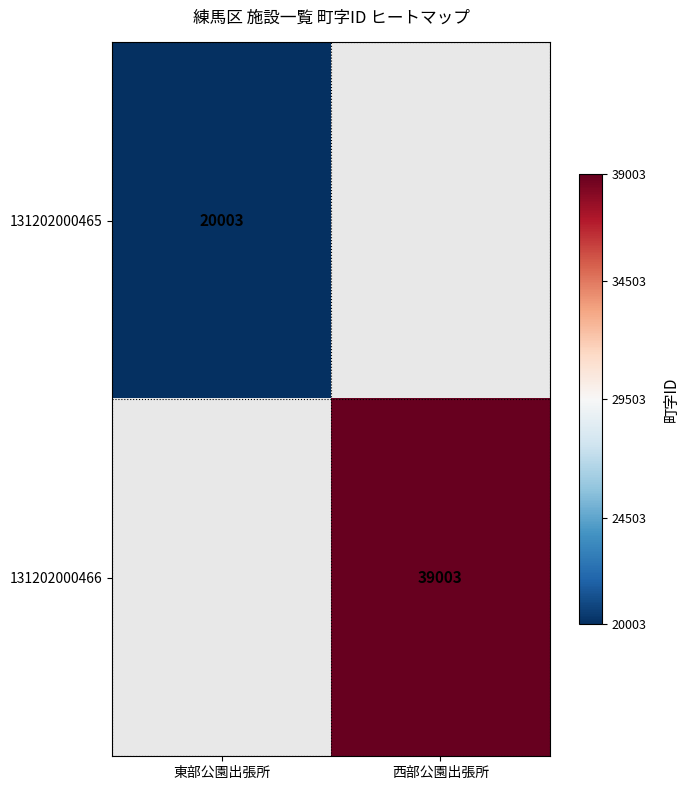

The value of 131202000465 at 東部公園出張所 is 30457.4. True or false?

False